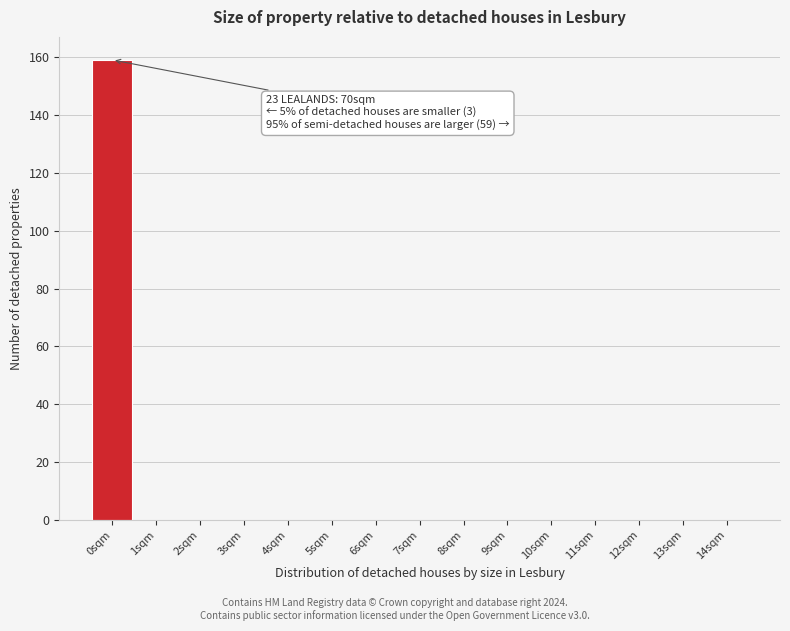

Over which range of the x-axis is the bar tallest?

-0.5 to 0.5